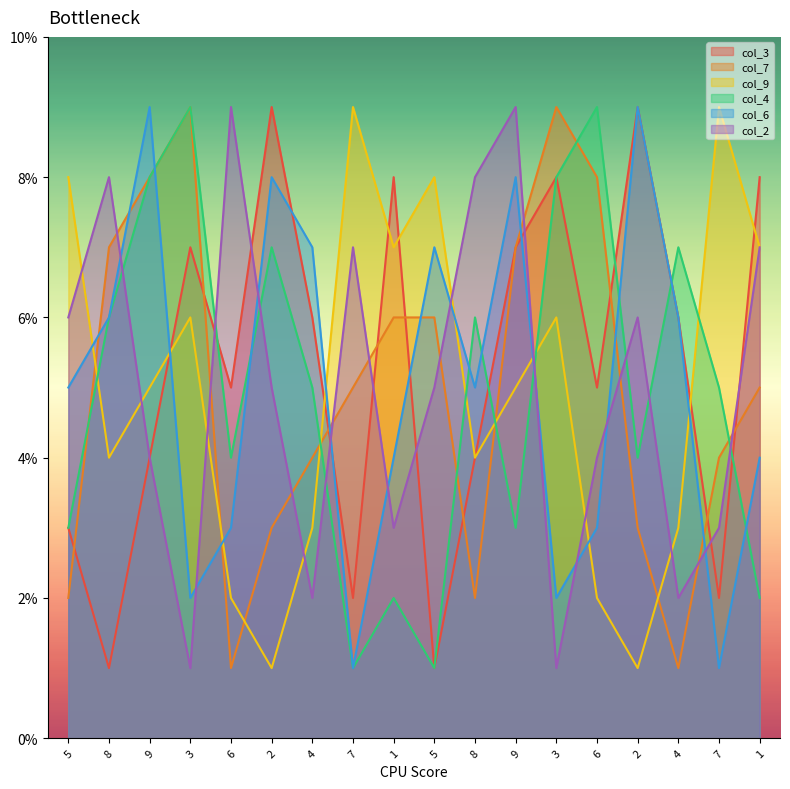

Reading left to right, list all the values displayed in this chart.

col_3: 3	1	4	7	5	9	6	2	8	1	4	7	8	5	9	6	2	8
col_7: 2	7	8	9	1	3	4	5	6	6	2	7	9	8	3	1	4	5
col_9: 8	4	5	6	2	1	3	9	7	8	4	5	6	2	1	3	9	7
col_4: 3	6	8	9	4	7	5	1	2	1	6	3	8	9	4	7	5	2
col_6: 5	6	9	2	3	8	7	1	4	7	5	8	2	3	9	6	1	4
col_2: 6	8	4	1	9	5	2	7	3	5	8	9	1	4	6	2	3	7